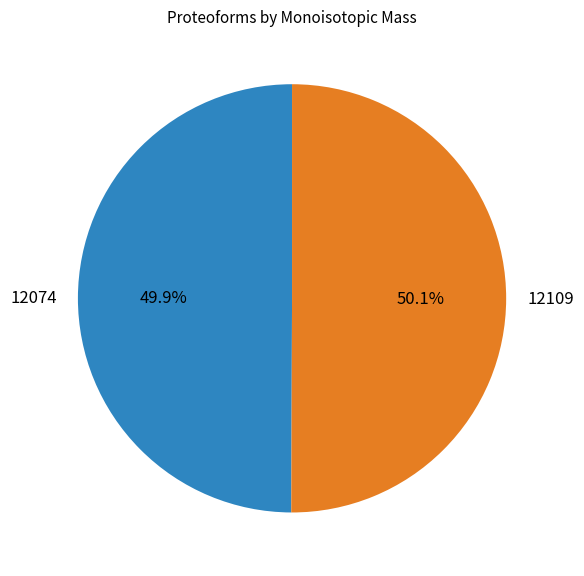

Is there any slice that represents more than half of the pie?

Yes